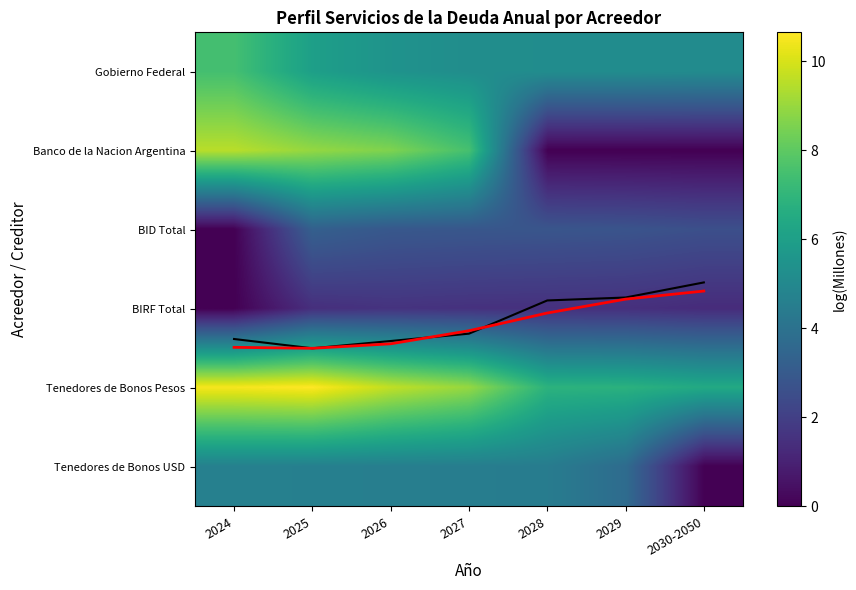

What is the maximum value for Raw profile?

3.5